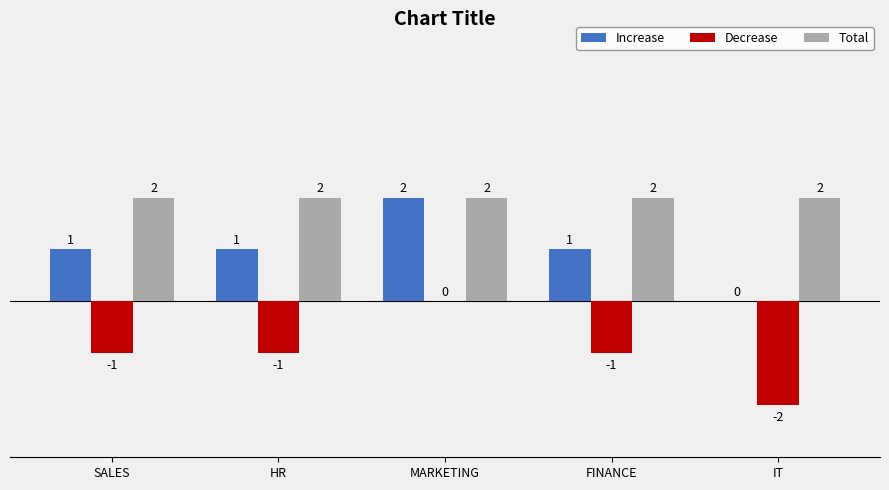

How many data points does each series have?

5